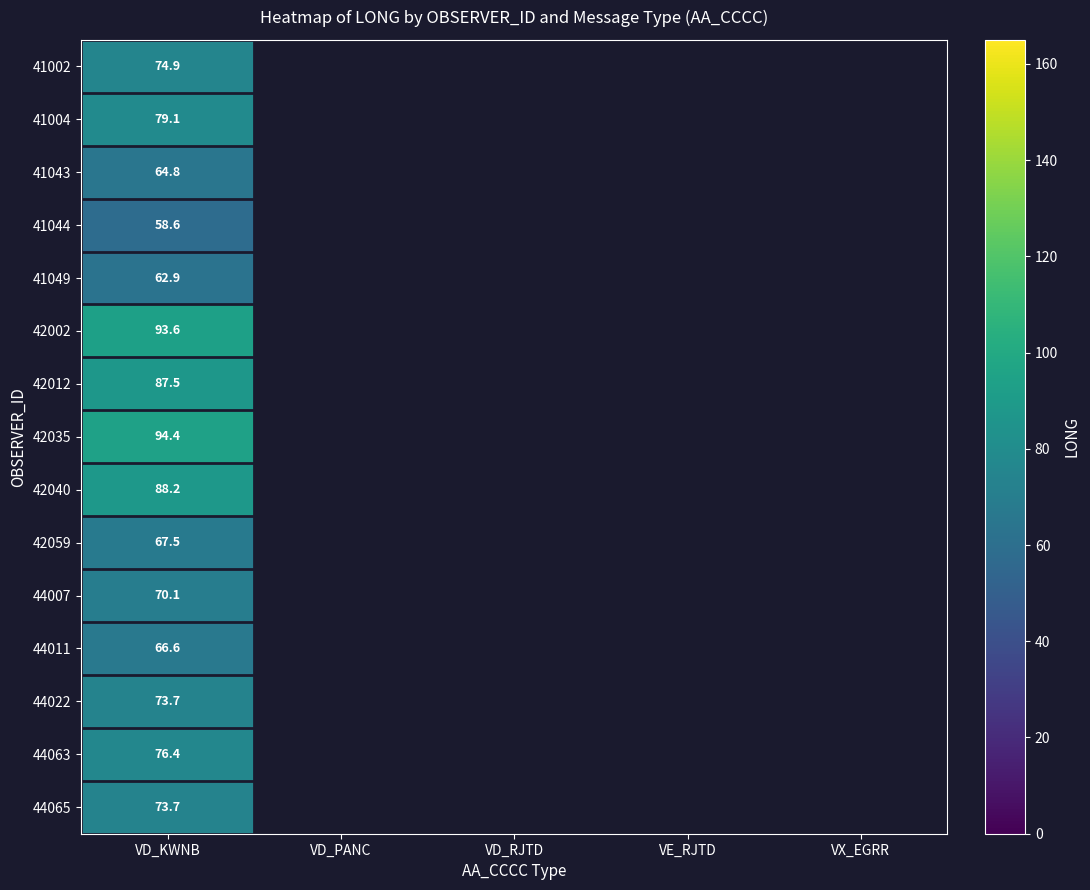

Is it true that 44022 equals 96.4 at VD_KWNB?

False